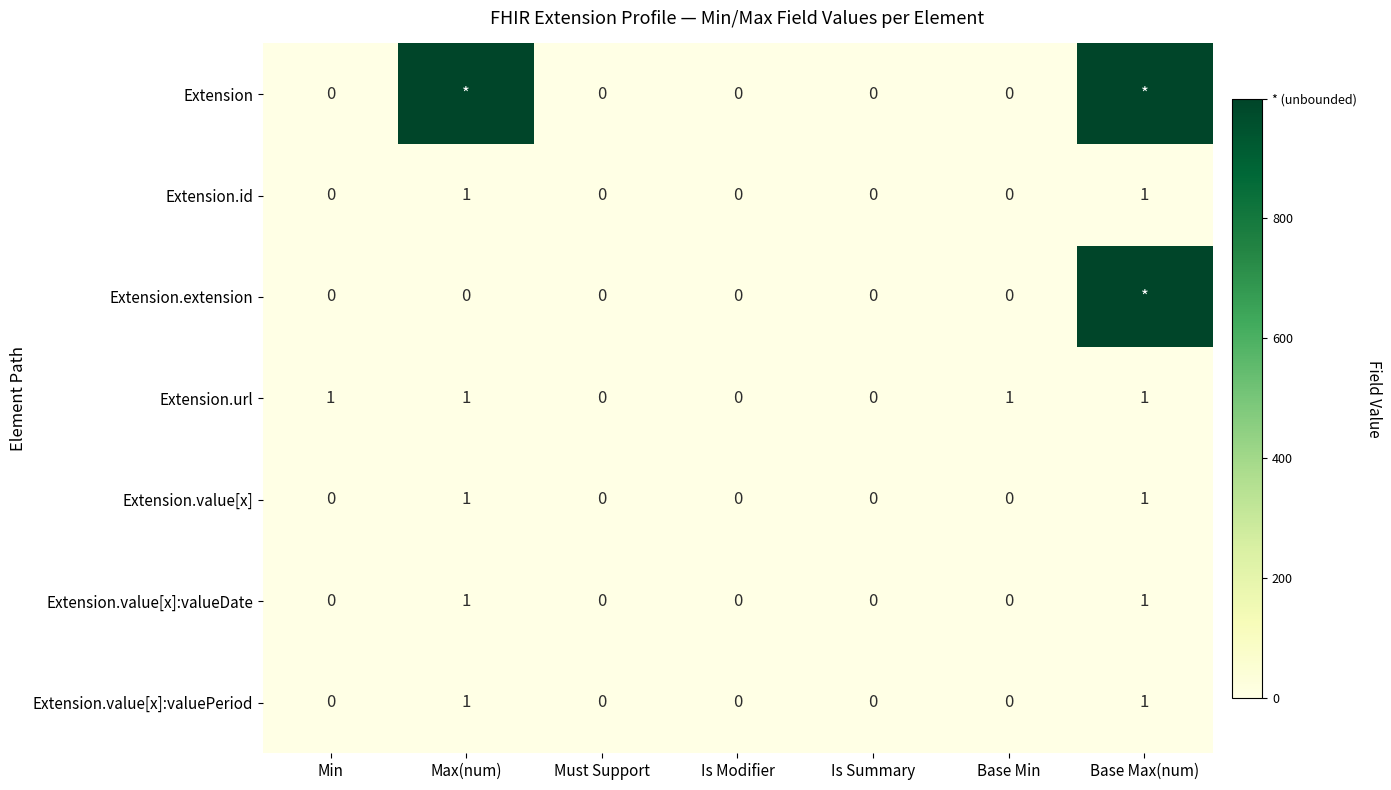

Is it true that Extension.value[x]:valueDate equals 1 at Base Max(num)?

True